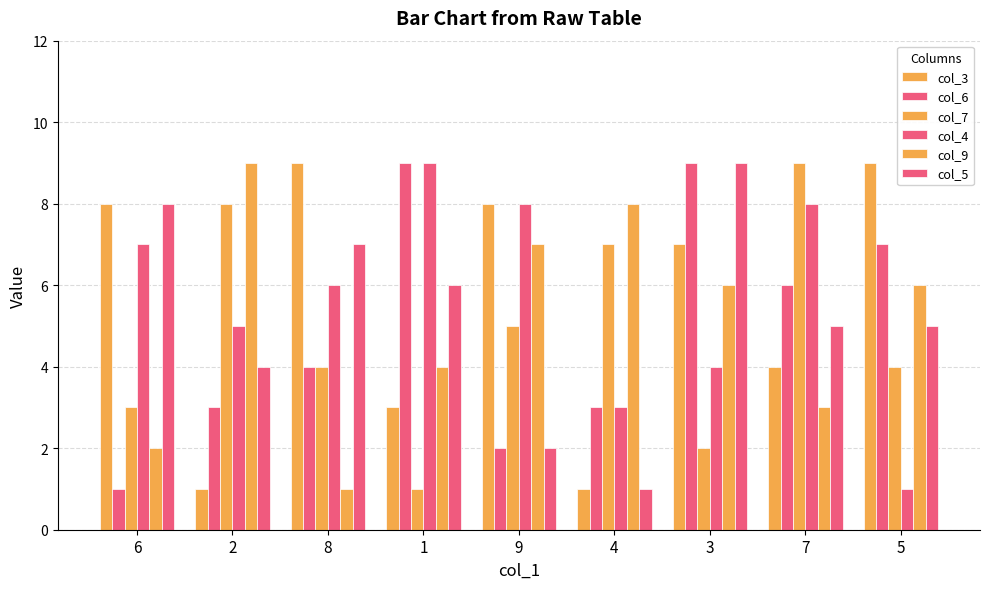

How many bars are there in total?

54